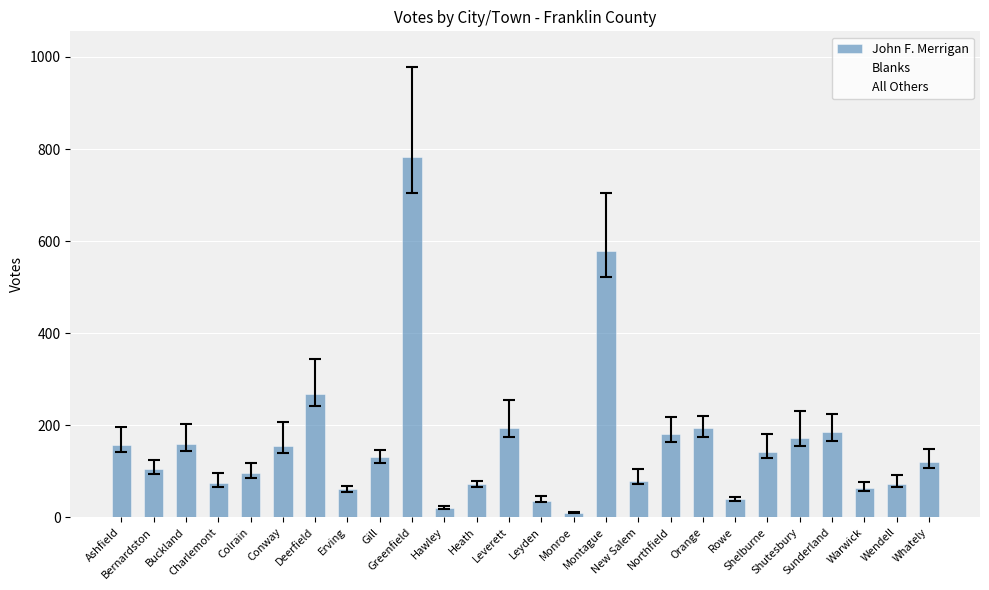

What is the greatest value displayed?

782